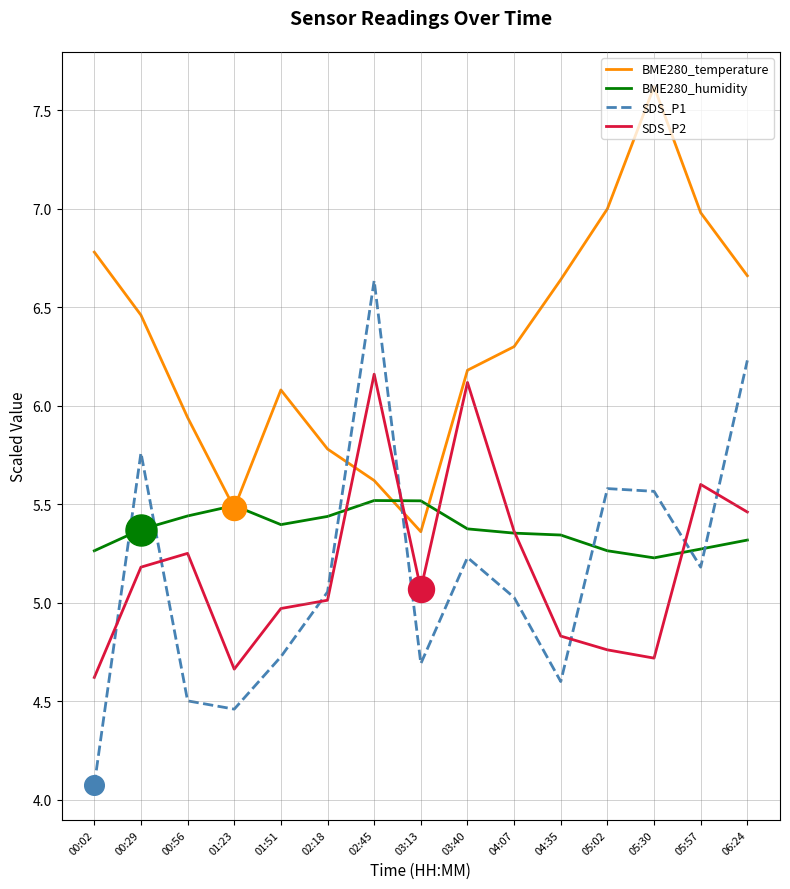

What is the total value across all series at 05:02?

22.6